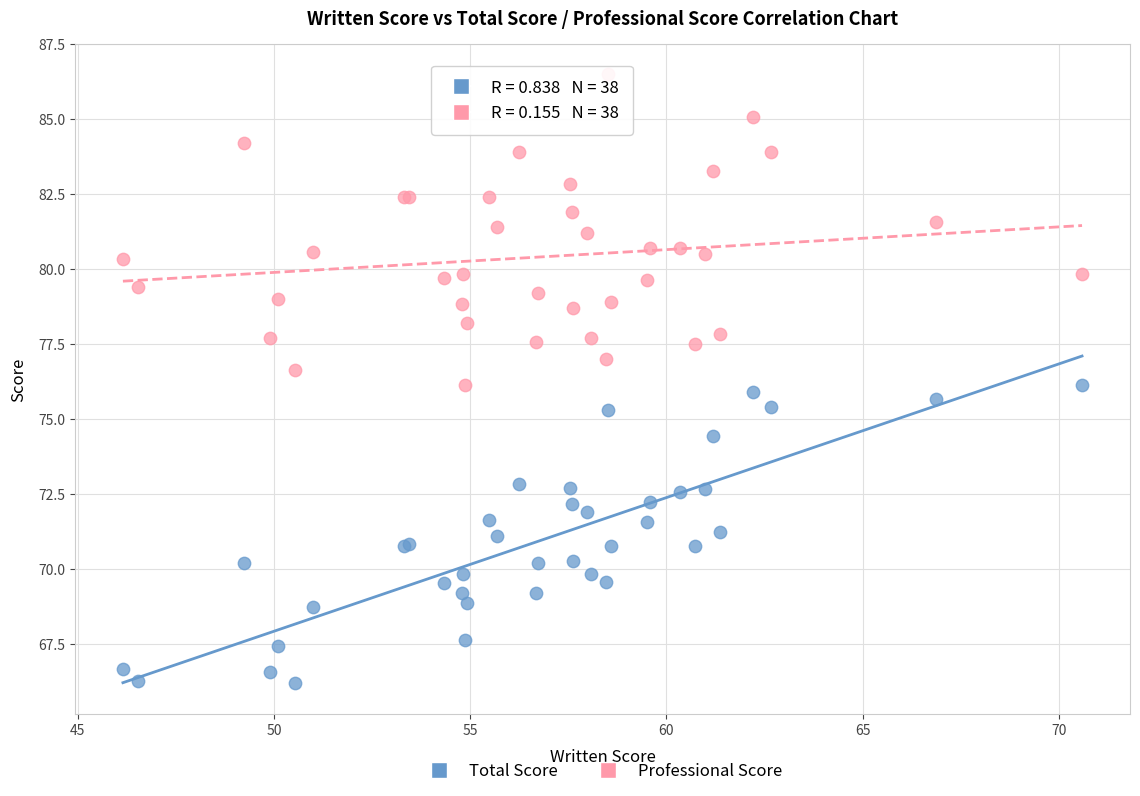

Which series contains the lowest Y value?

Total Score